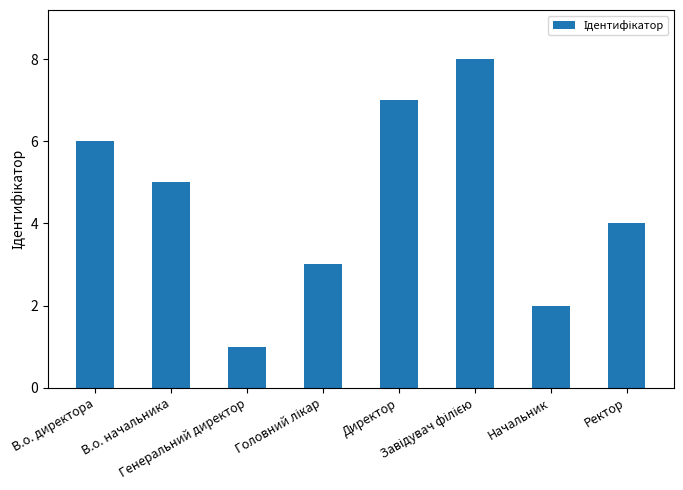

What is the difference between the maximum and minimum values?

7